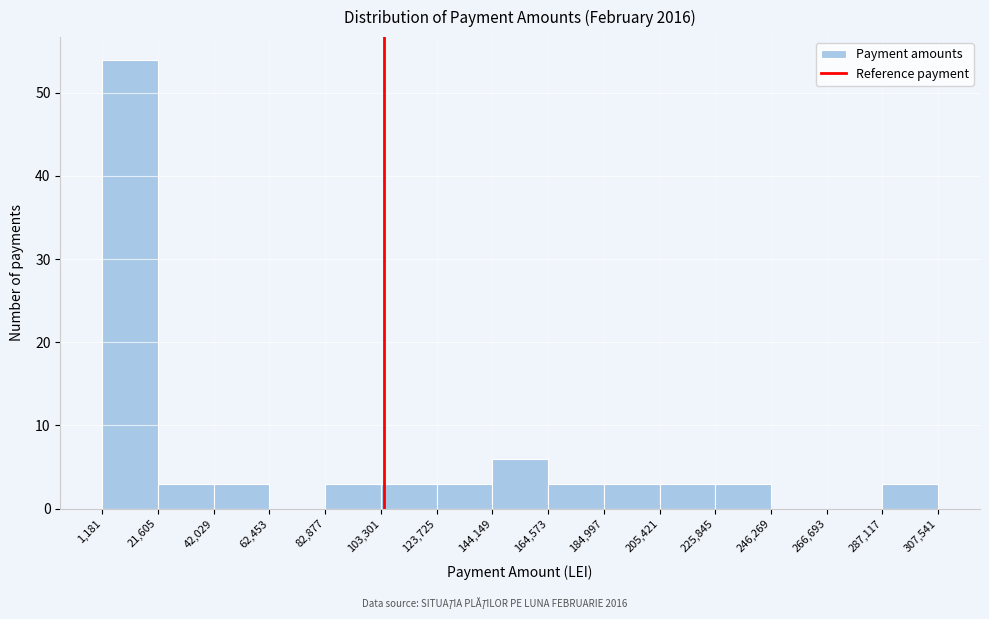

Over which range of the x-axis is the bar tallest?

1,181 to 21,605